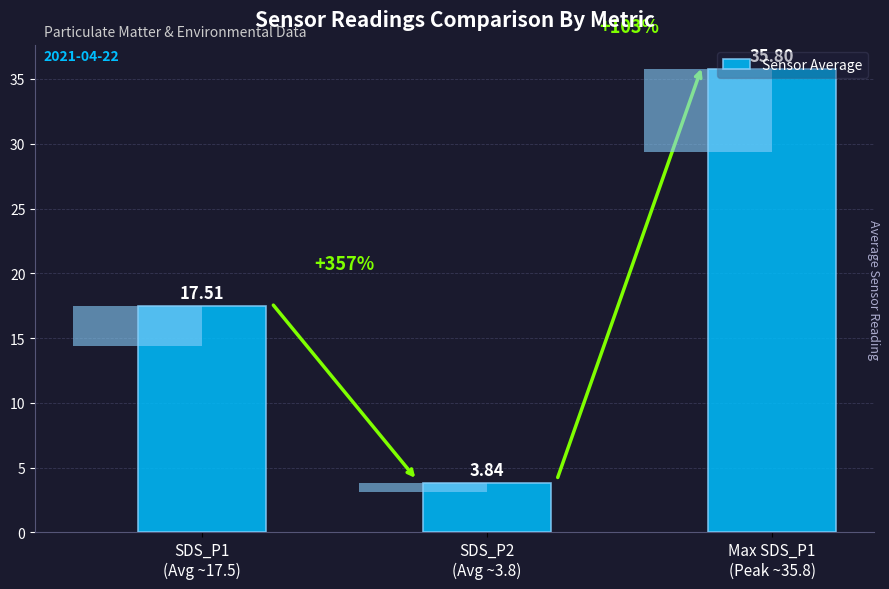

Reading right to left, what are all the values shown in this chart?

35.8	3.8	17.5